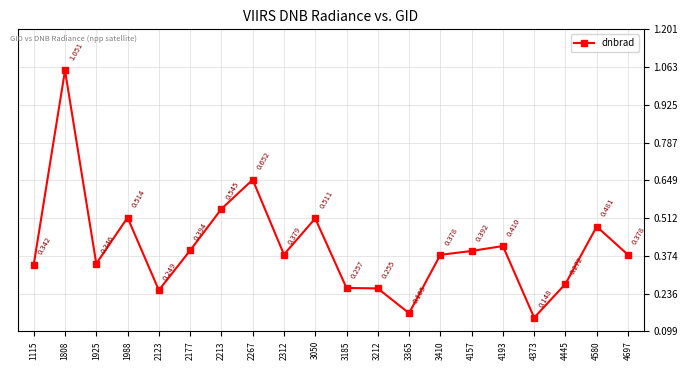

True or false: the data has more than 0 interior local peaks.

True